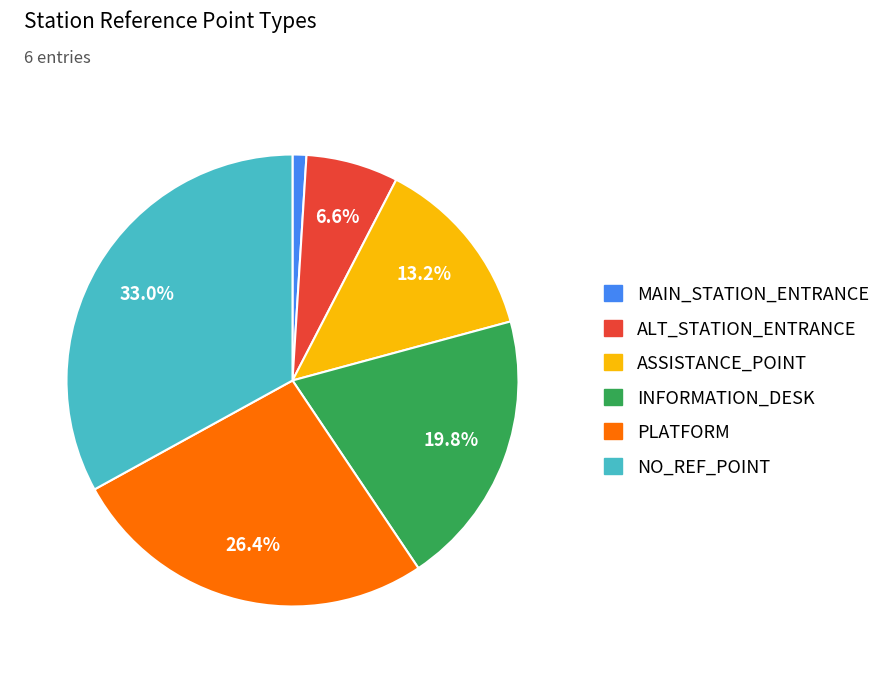

To the nearest percent, what portion does NO_REF_POINT represent?

33%